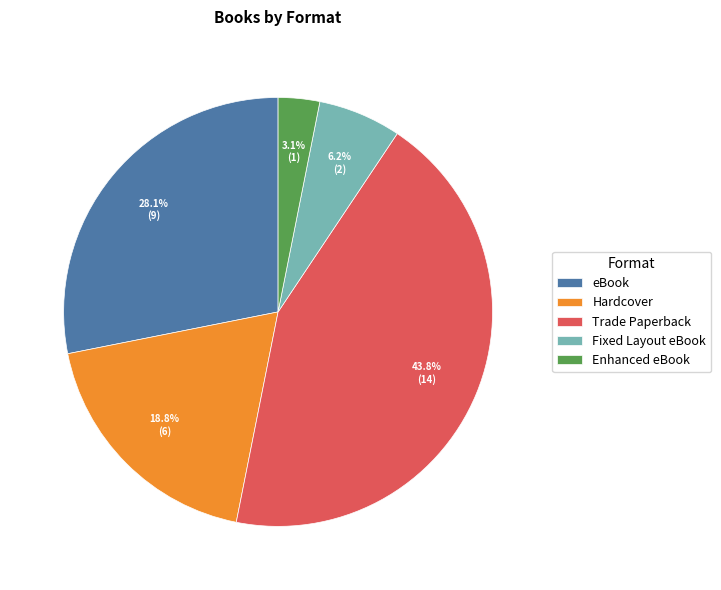

What portion of the pie excludes Enhanced eBook?

96.9%